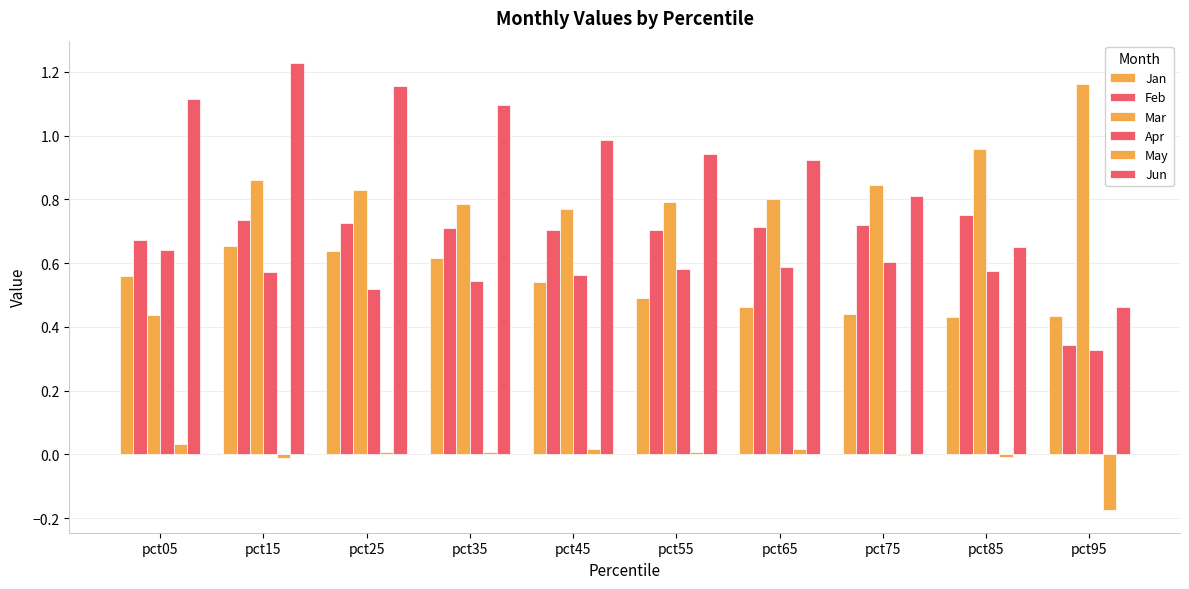

Are the bars horizontal?

No